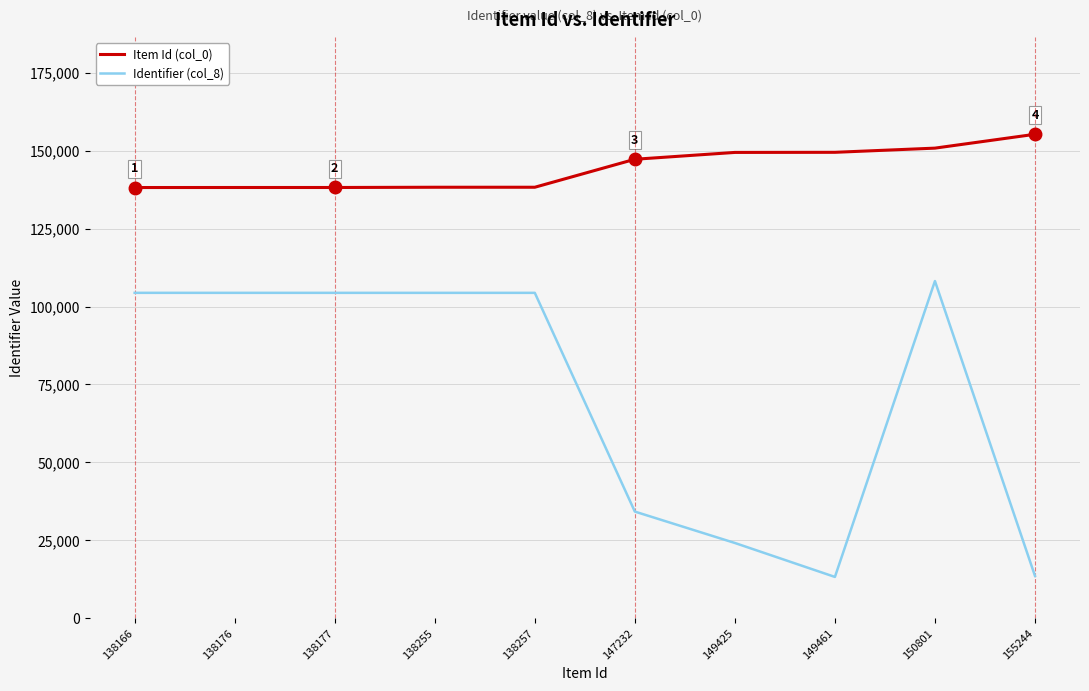

Between 138257 and 155244, which series saw the biggest shift?

Identifier (col_8)